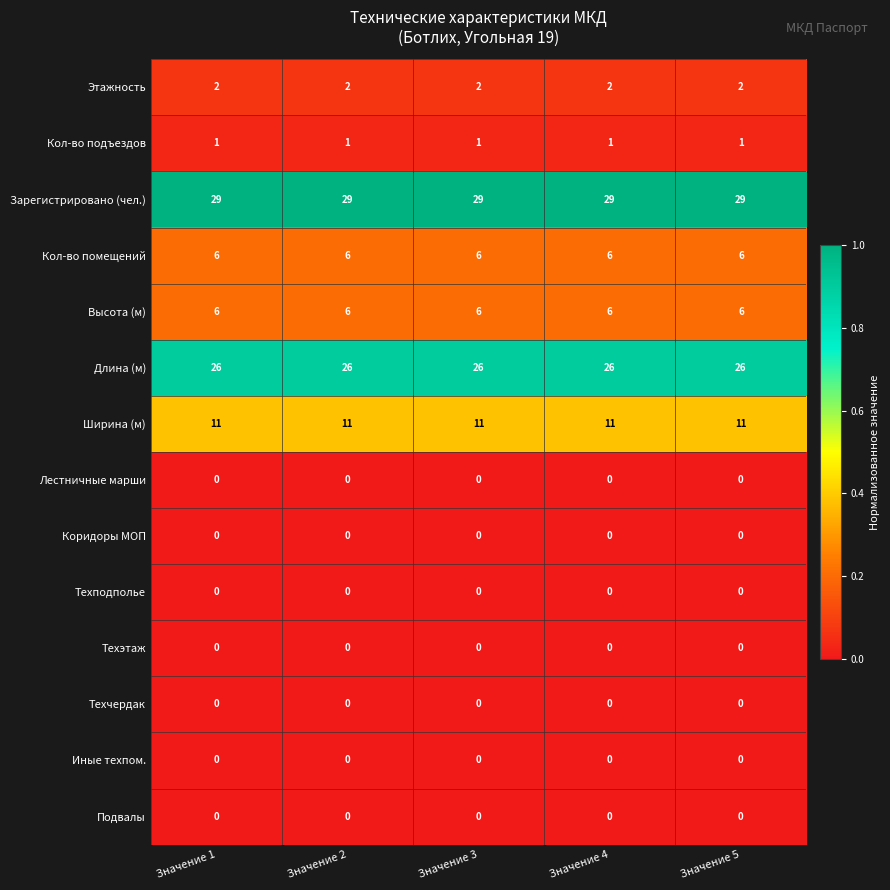

Is the value of Этажность at Значение 1 greater than the value of Длина (м) at Значение 3?

No